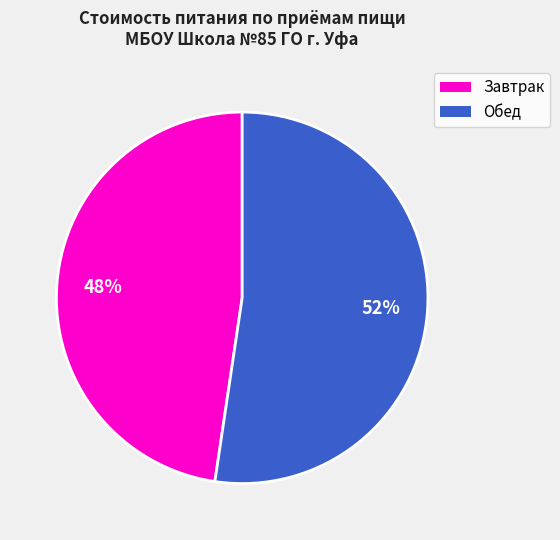

Is there any slice that represents more than half of the pie?

Yes